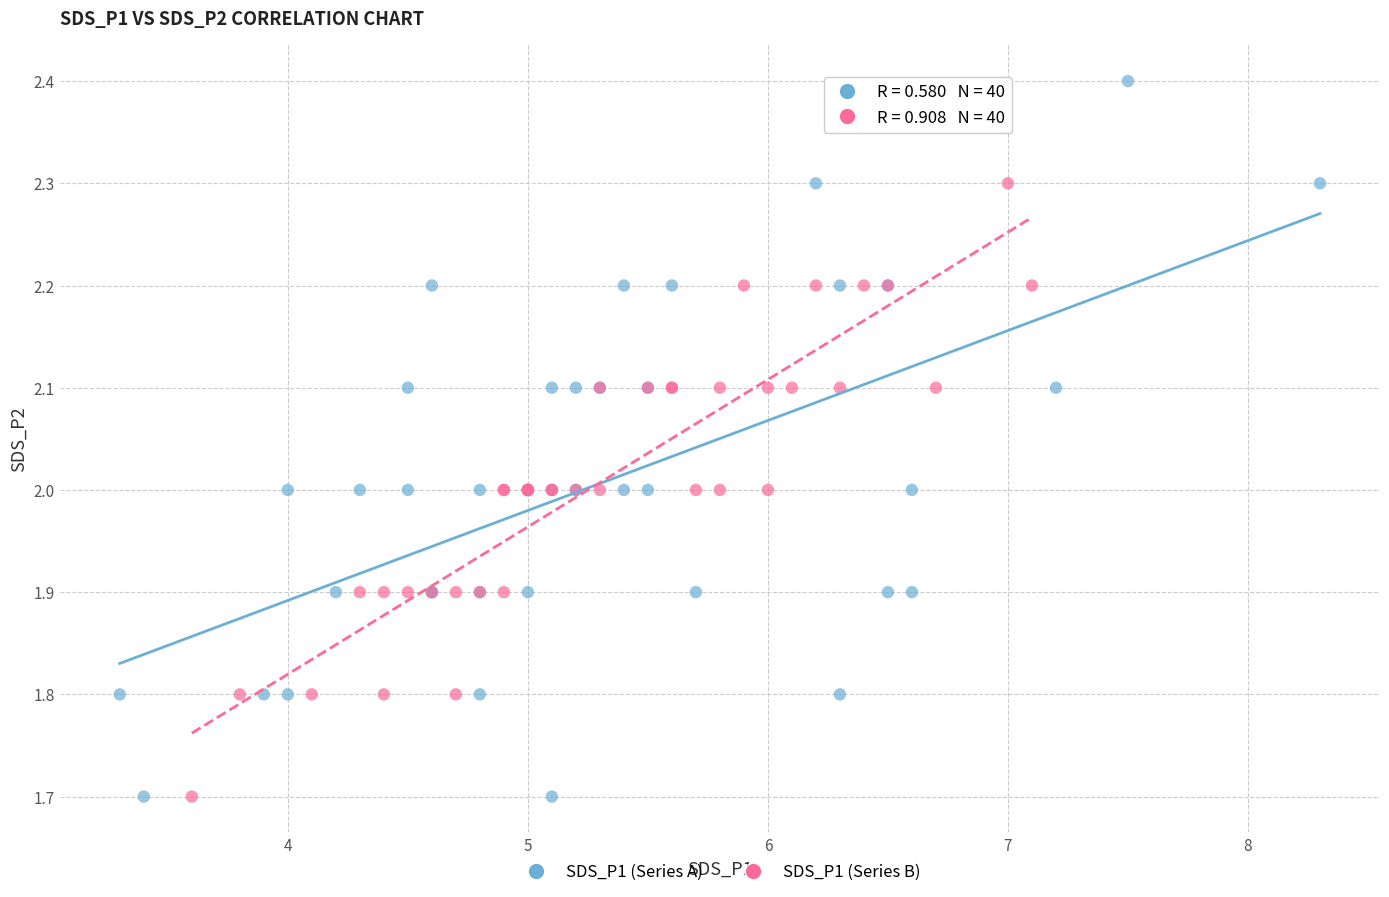

Which series has the widest spread of Y values?

SDS_P1 (Series A)